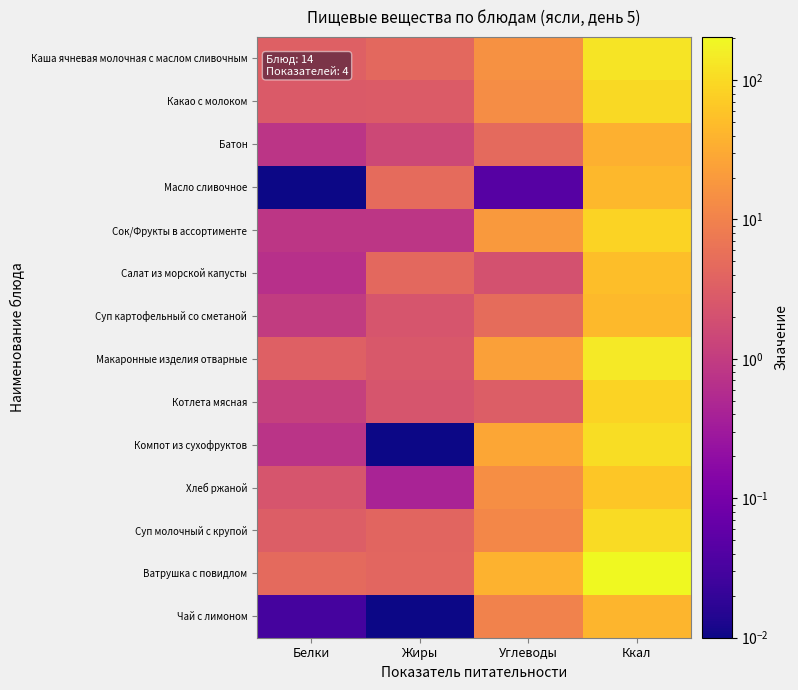

Which series changed the most between Жиры and Ккал?

Ватрушка с повидлом